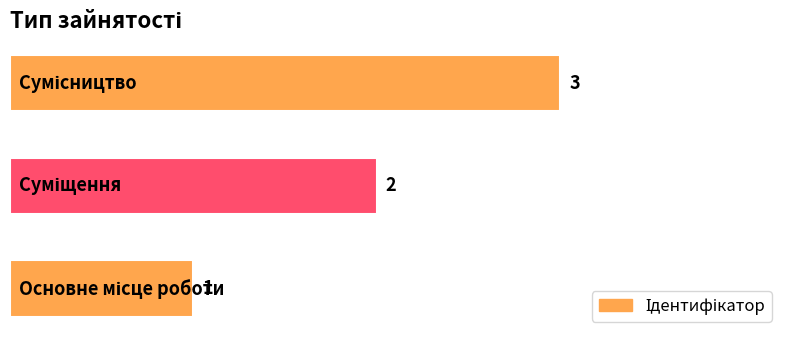

How many values are between 1 and 3?

3